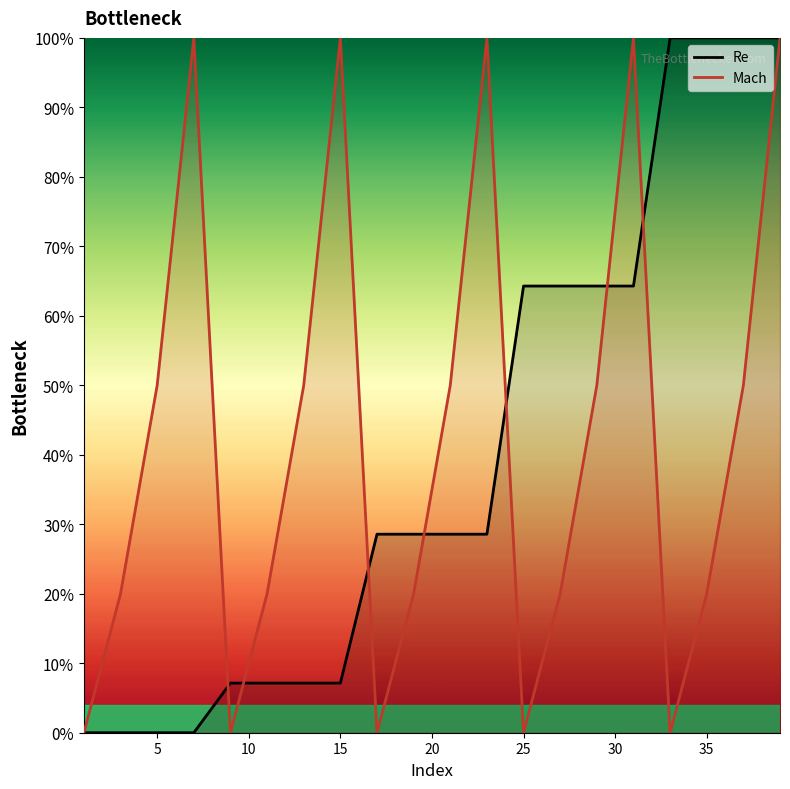

What is the maximum value shown in the chart?

100.0